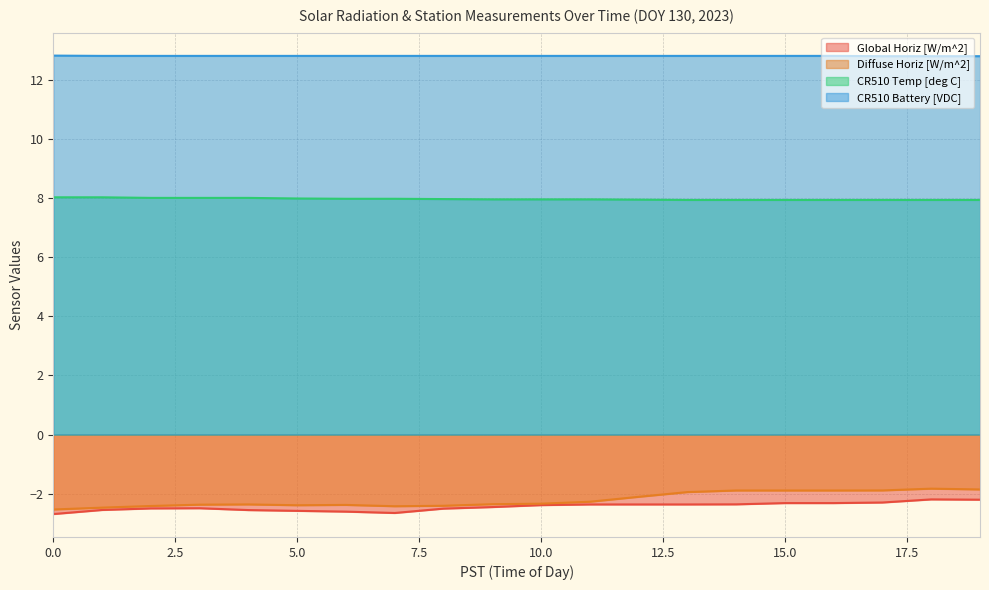

Where is the first local maximum for Diffuse Horiz [W/m^2]?

4